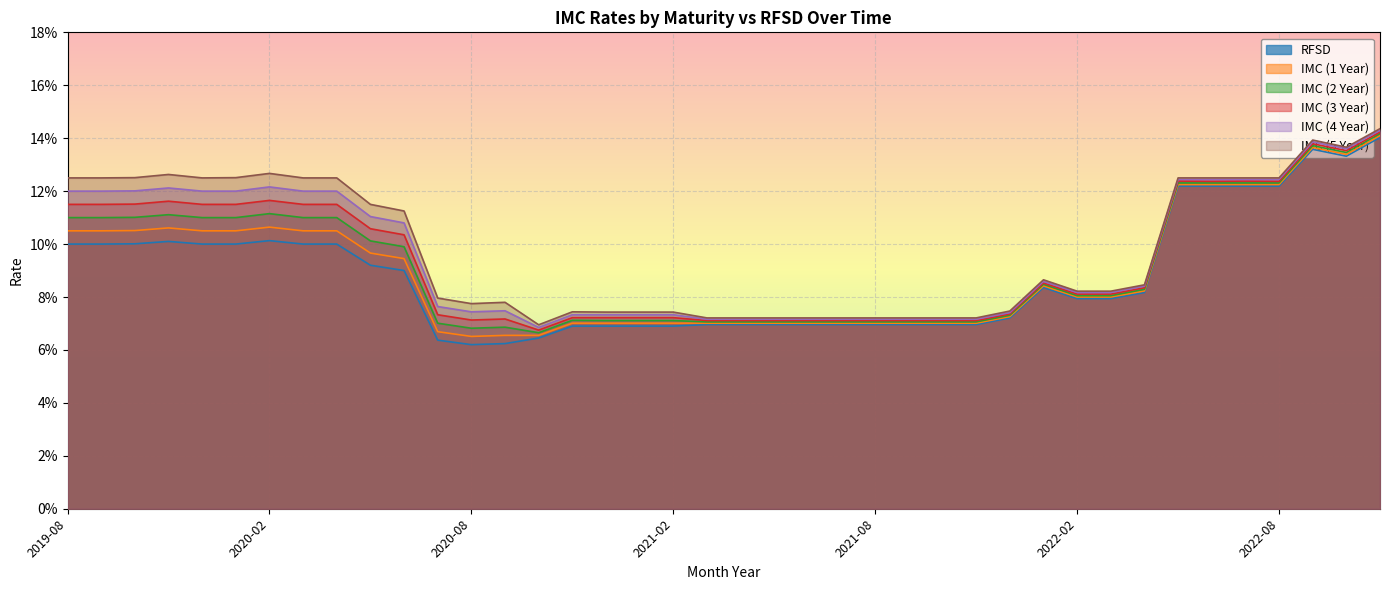

How many IMC (4 Year) values are between 0 and 1?

40